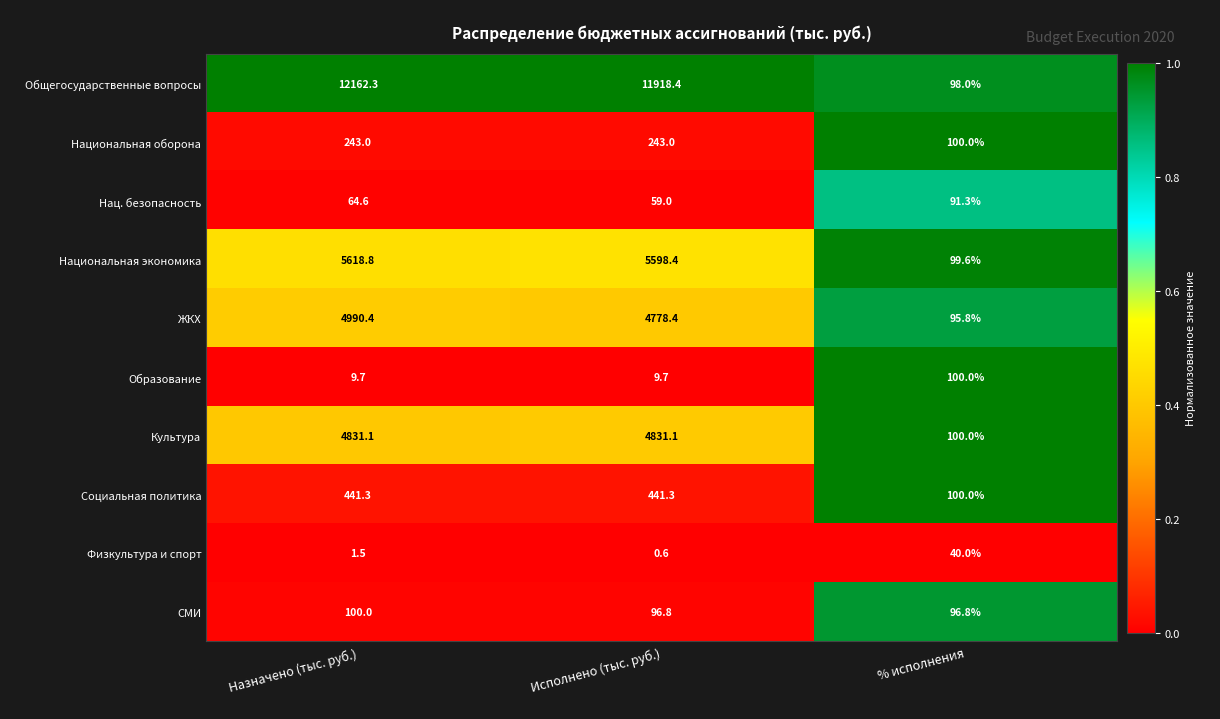

At Назначено (тыс. руб.), list the series in order from smallest to largest.

Физкультура и спорт, Образование, Нац. безопасность, СМИ, Национальная оборона, Социальная политика, Культура, ЖКХ, Национальная экономика, Общегосударственные вопросы